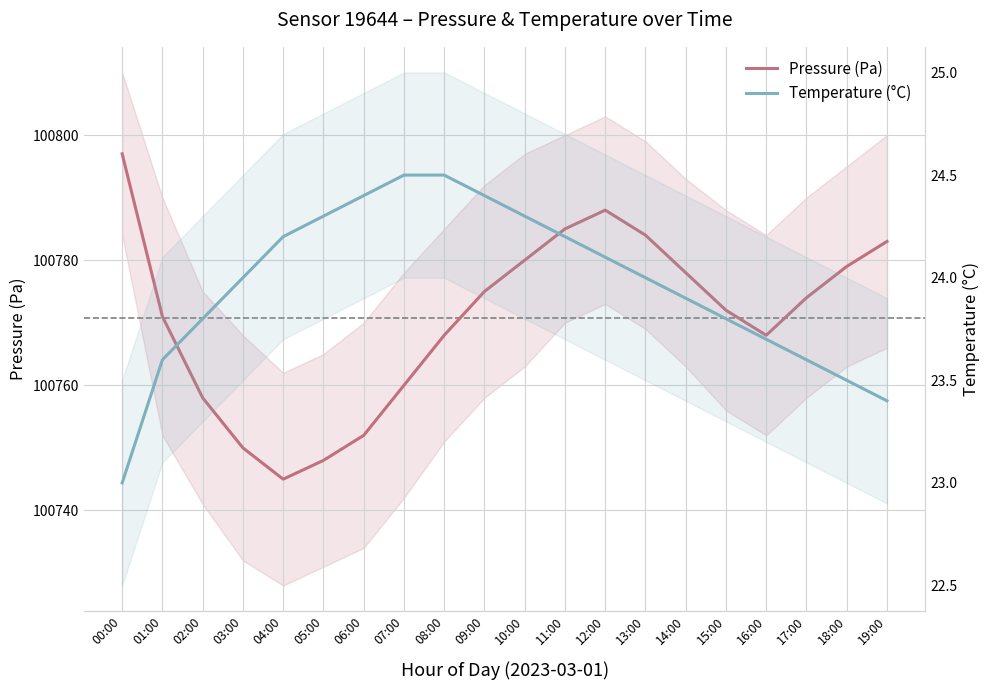

Reading left to right, extract all data points from this chart.

Pressure (Pa): 100797.0	100771.0	100758.0	100750.0	100745.0	100748.0	100752.0	100760.0	100768.0	100775.0	100780.0	100785.0	100788.0	100784.0	100778.0	100772.0	100768.0	100774.0	100779.0	100783.0
Temperature (°C): 23.0	23.6	23.8	24.0	24.2	24.3	24.4	24.5	24.5	24.4	24.3	24.2	24.1	24.0	23.9	23.8	23.7	23.6	23.5	23.4